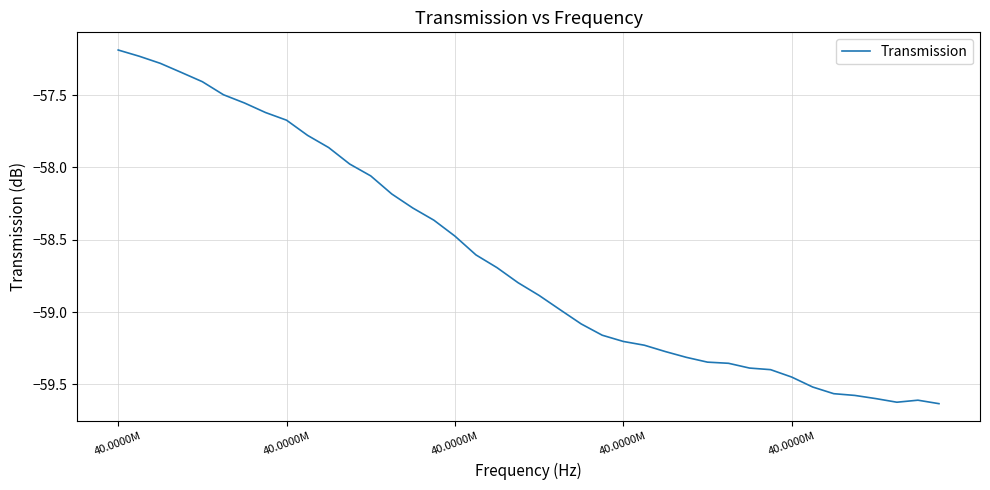

What is the difference between the maximum and minimum values?

2.4